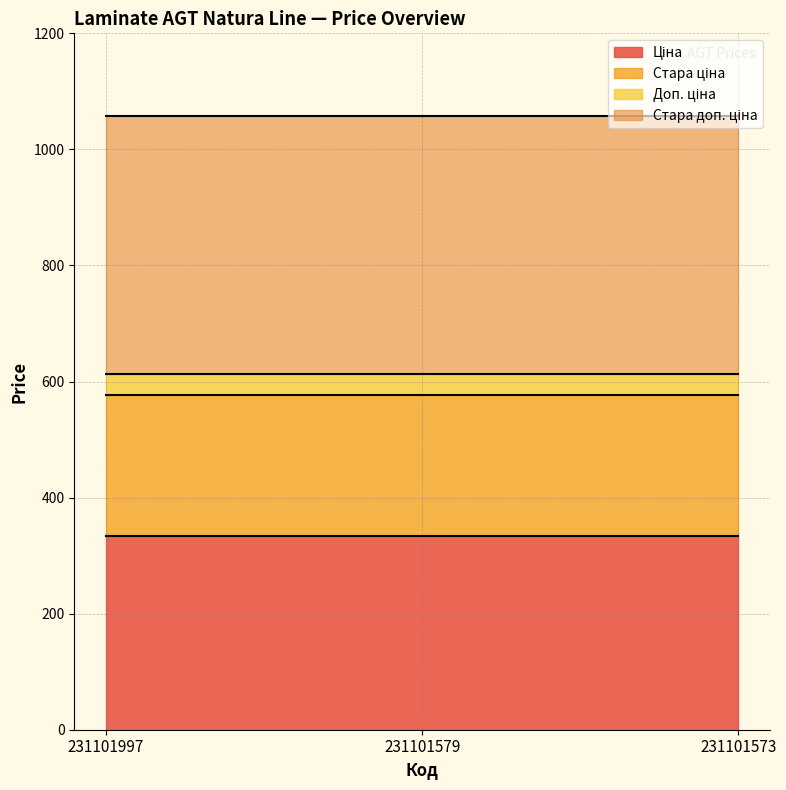

What is the maximum value shown in the chart?

1057.2